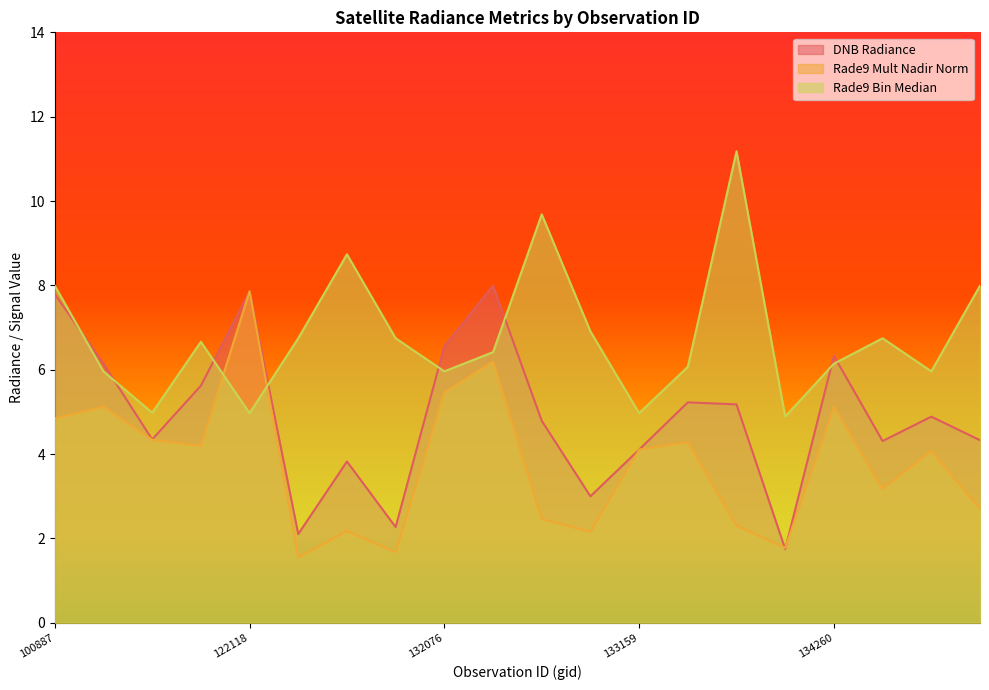

After their last crossing, which series has the higher values: dnbrad or rade9_mult_nadir_norm?

dnbrad